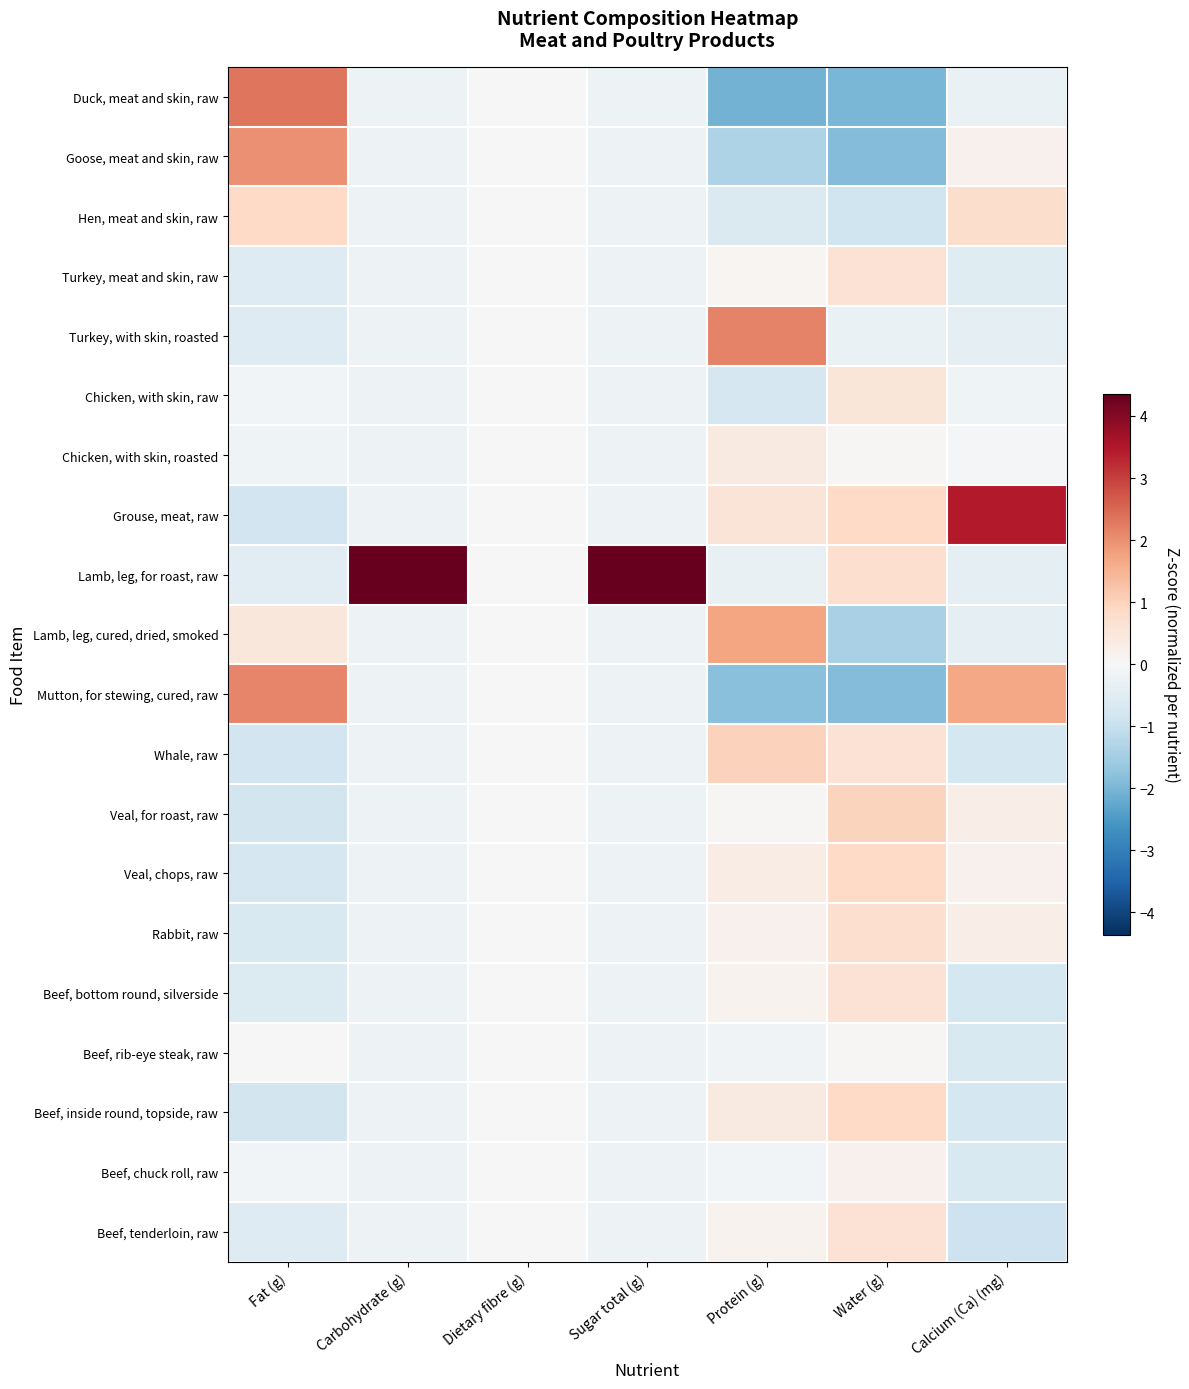

At which category is the sum across all series the highest?

Fat (g)